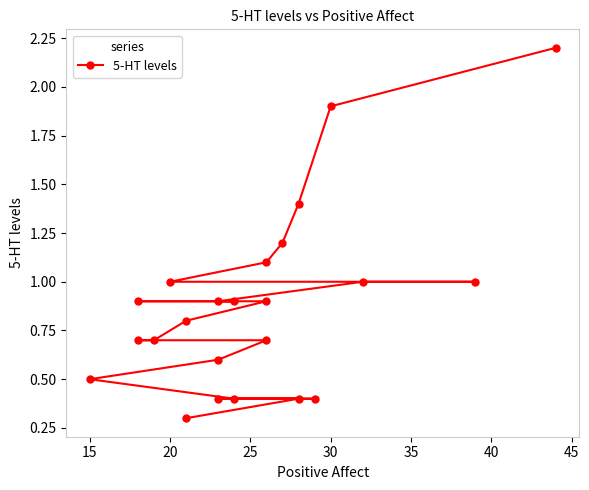

Reading left to right, list all the values displayed in this chart.

0.3	0.4	0.4	0.4	0.4	0.5	0.6	0.7	0.7	0.7	0.8	0.9	0.9	0.9	0.9	1.0	1.0	1.0	1.1	1.2	1.4	1.9	2.2